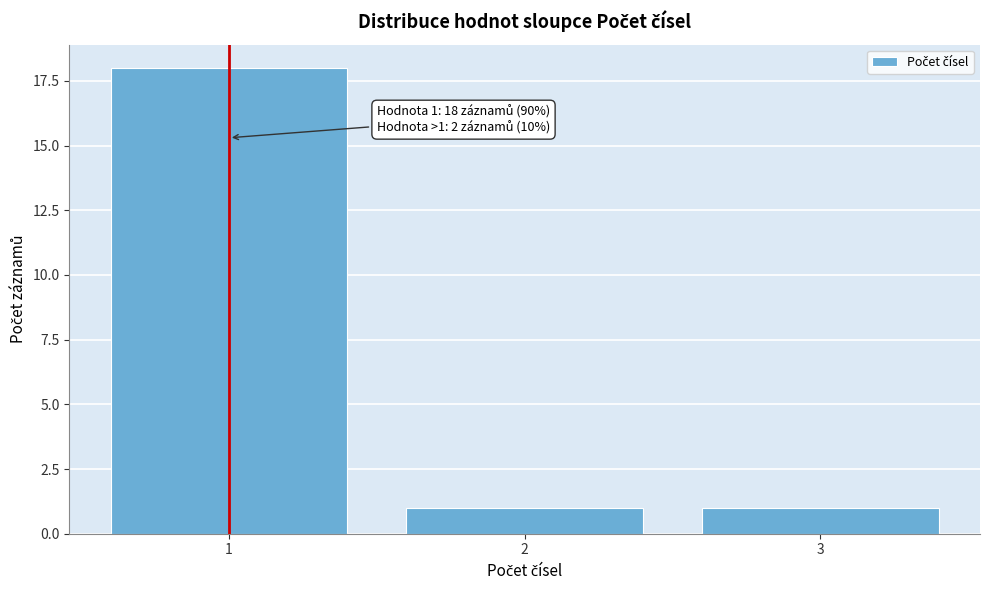

Reading left to right, what are all the values shown in this chart?

1=18	2=1	3=1